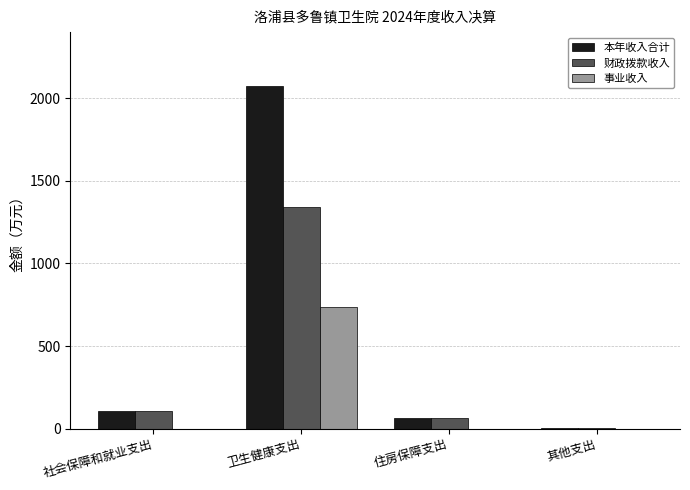

The value of 本年收入合计 at 卫生健康支出 is 2072.6. True or false?

True